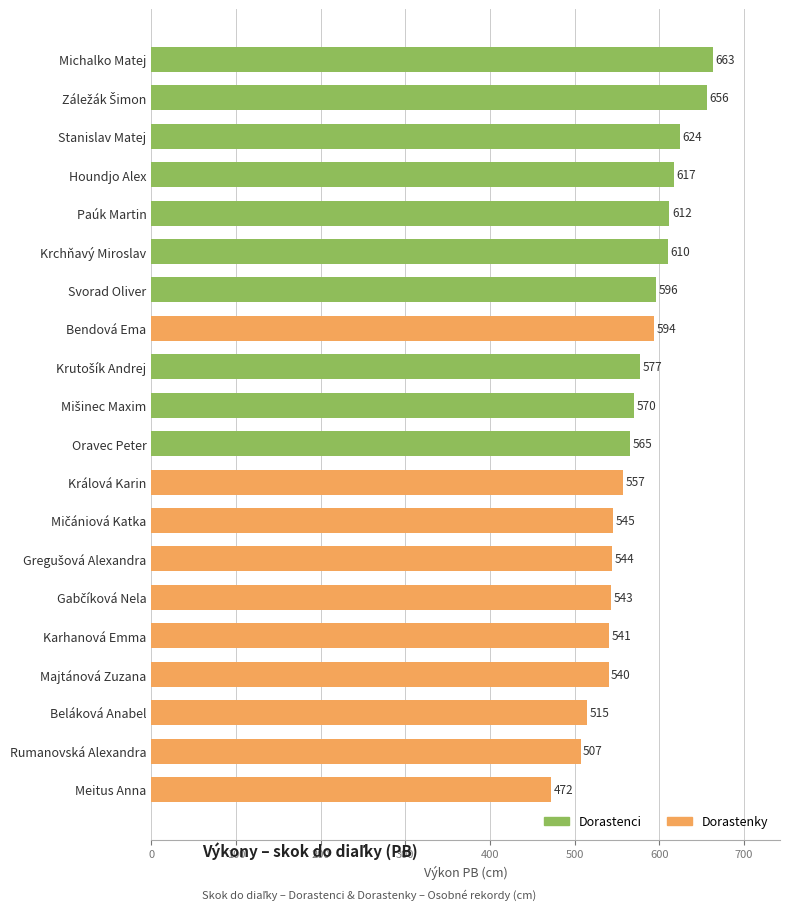

Is it true that the value at Svorad Oliver is 596?

True